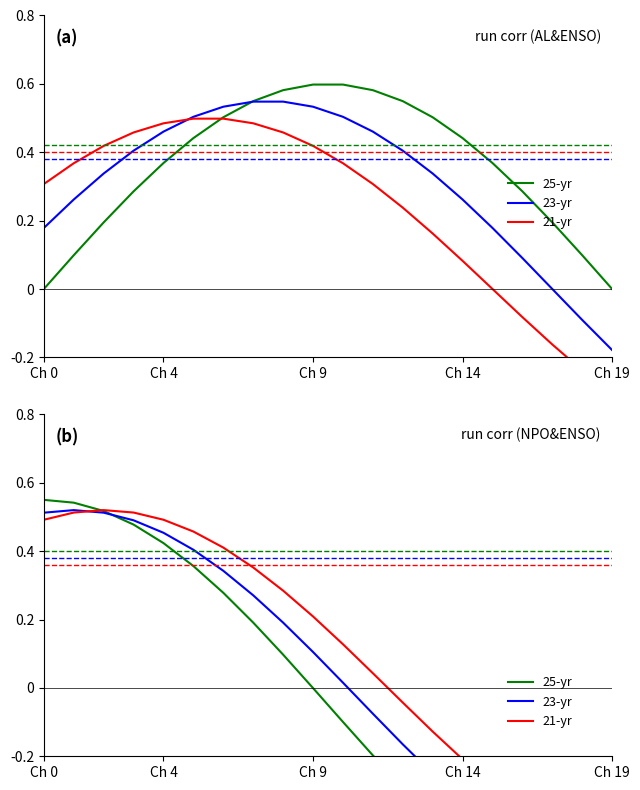

At how many categories does at least one series exceed 0?

12